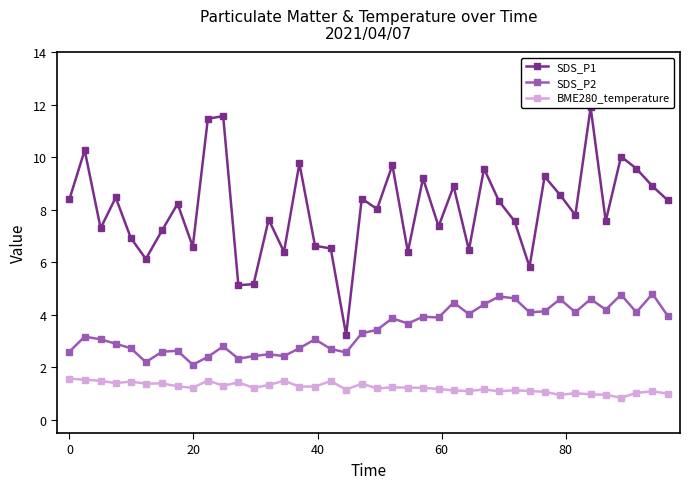

True or false: SDS_P2 and SDS_P1 cross at least once.

False